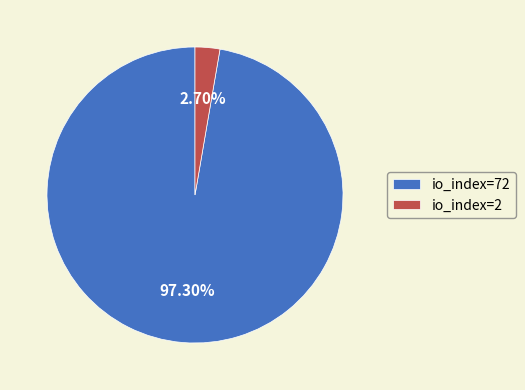

To the nearest percent, what portion does io_index=2 represent?

3%